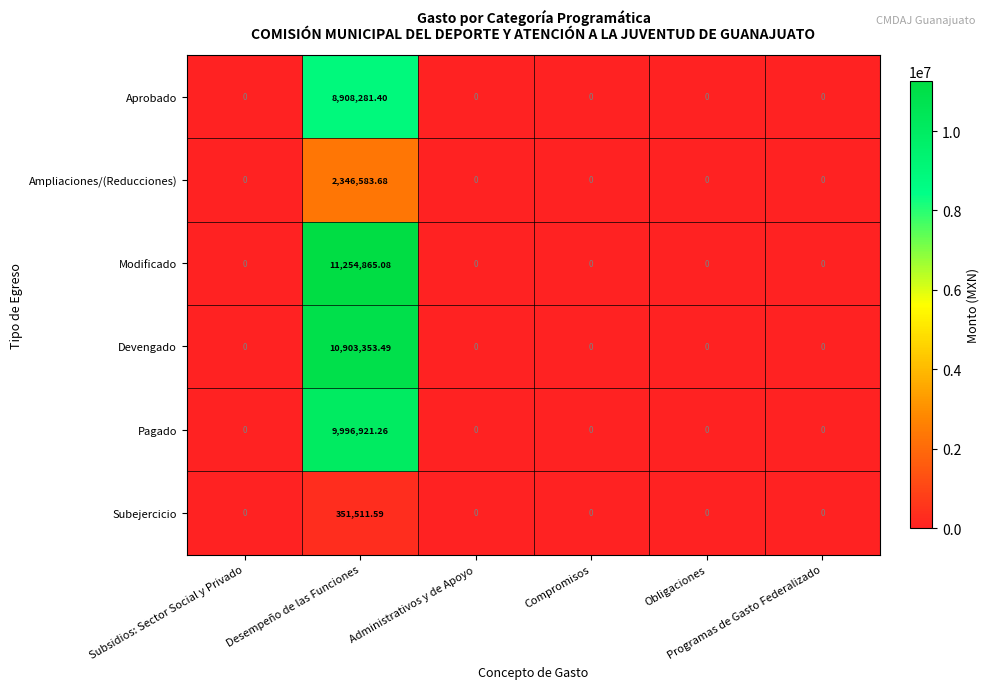

Which series has the widest spread of values?

Modificado